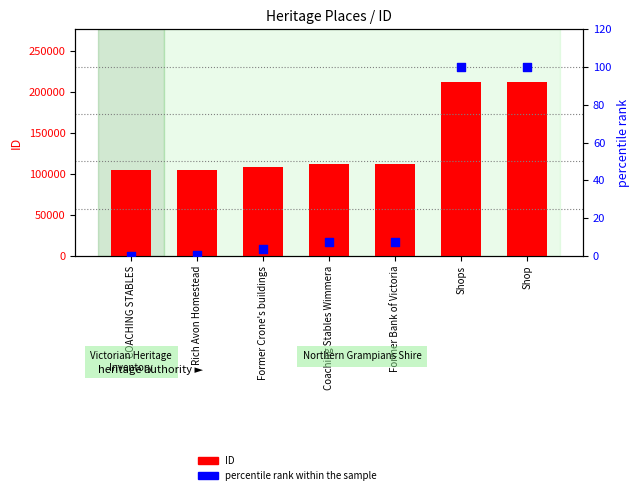

Which series has the largest Y range (max minus min)?

ID